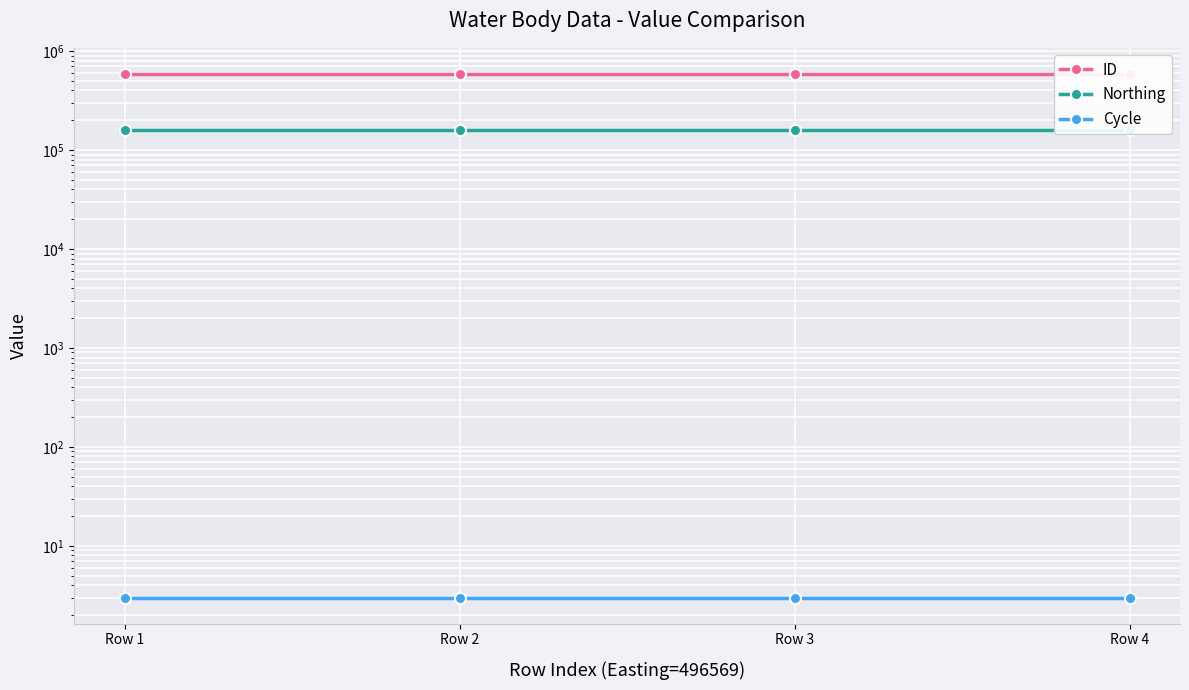

Reading left to right, what are all the values shown in this chart?

ID: 587093	587092	587091	587090
Northing: 161118	161118	161118	161118
Cycle: 3	3	3	3